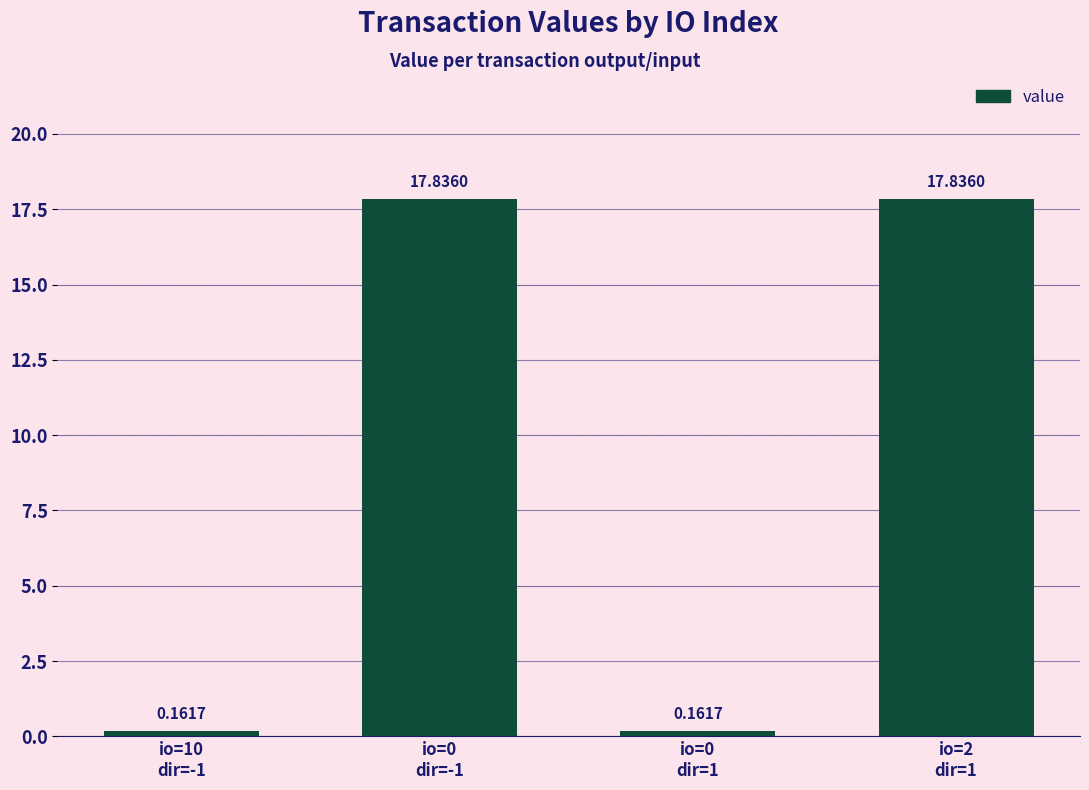

What is the difference between the maximum and minimum values?

17.7